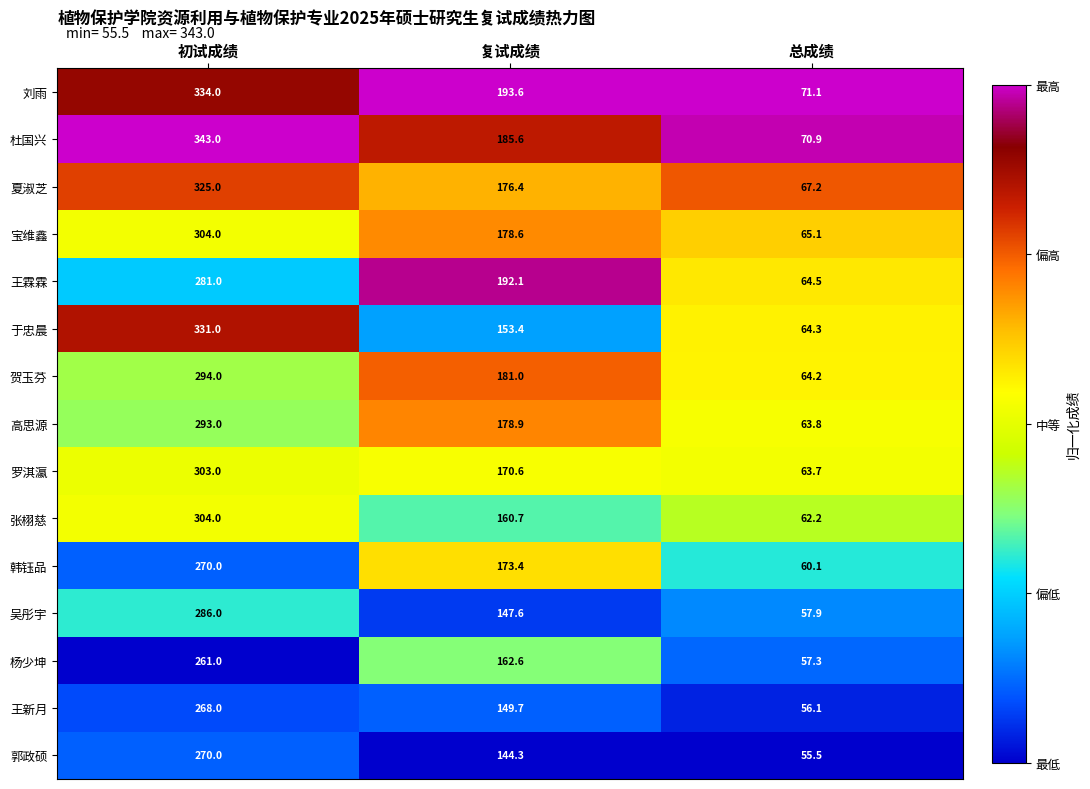

What is the difference between the 高思源 values at 复试成绩 and 初试成绩?

114.1